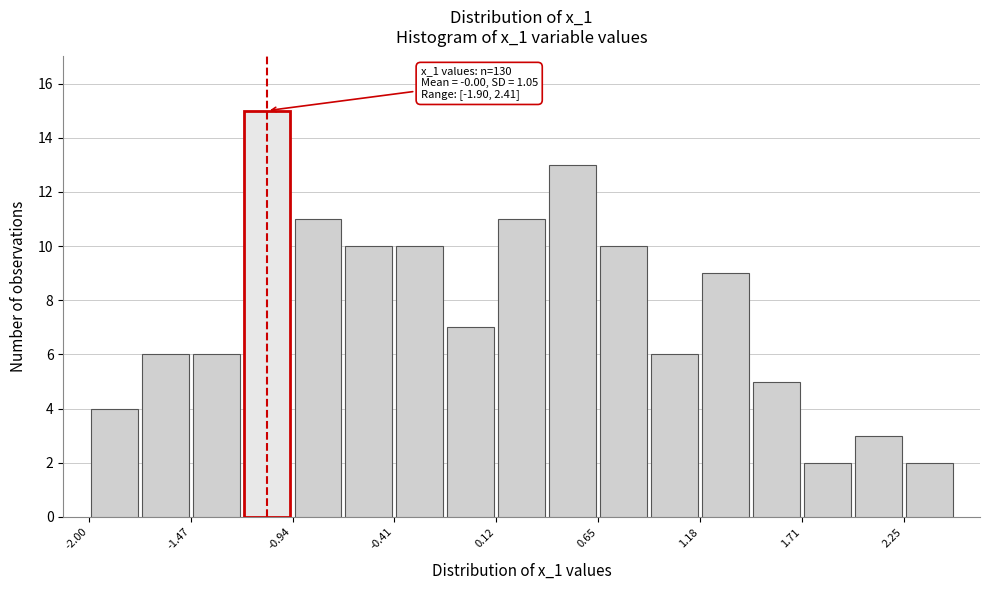

Around what value on the x-axis is the tallest bar? Give the approximate position of its centre, as read against the axis.

-1.1